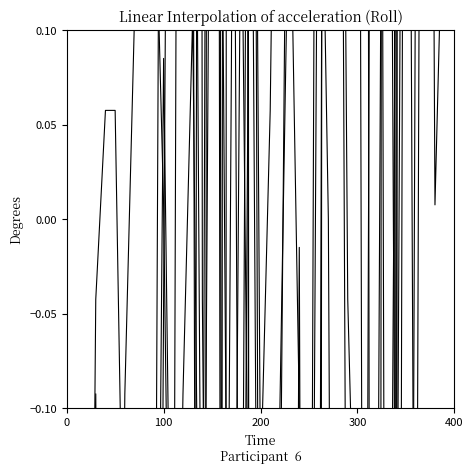

What is the label of the 27th point from the left?

26